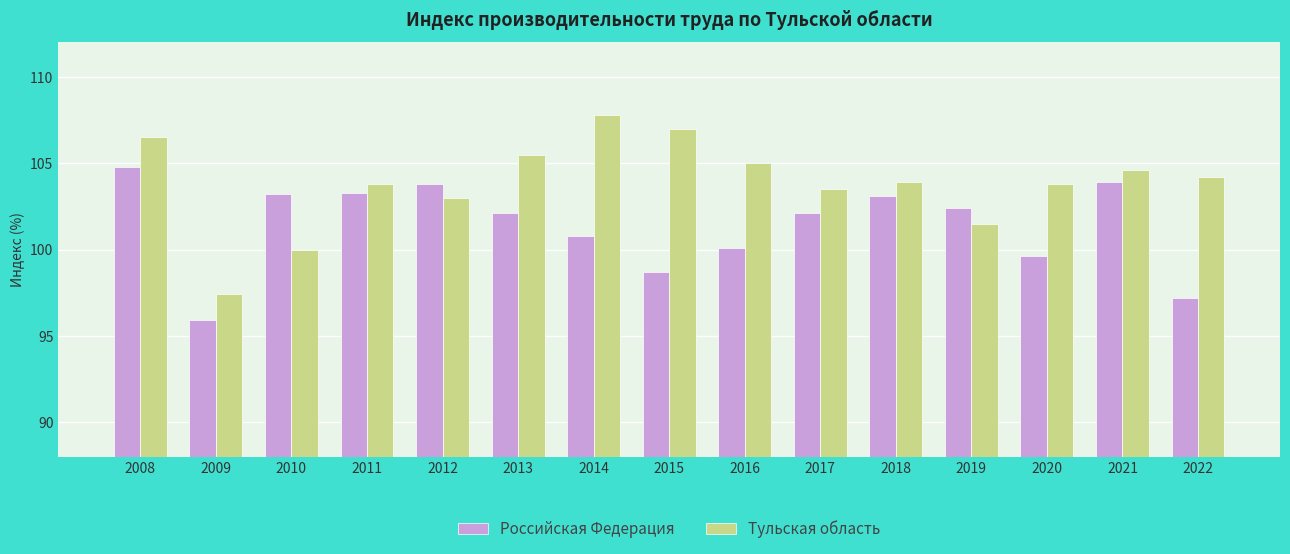

Which series has the largest range (max minus min)?

Тульская область